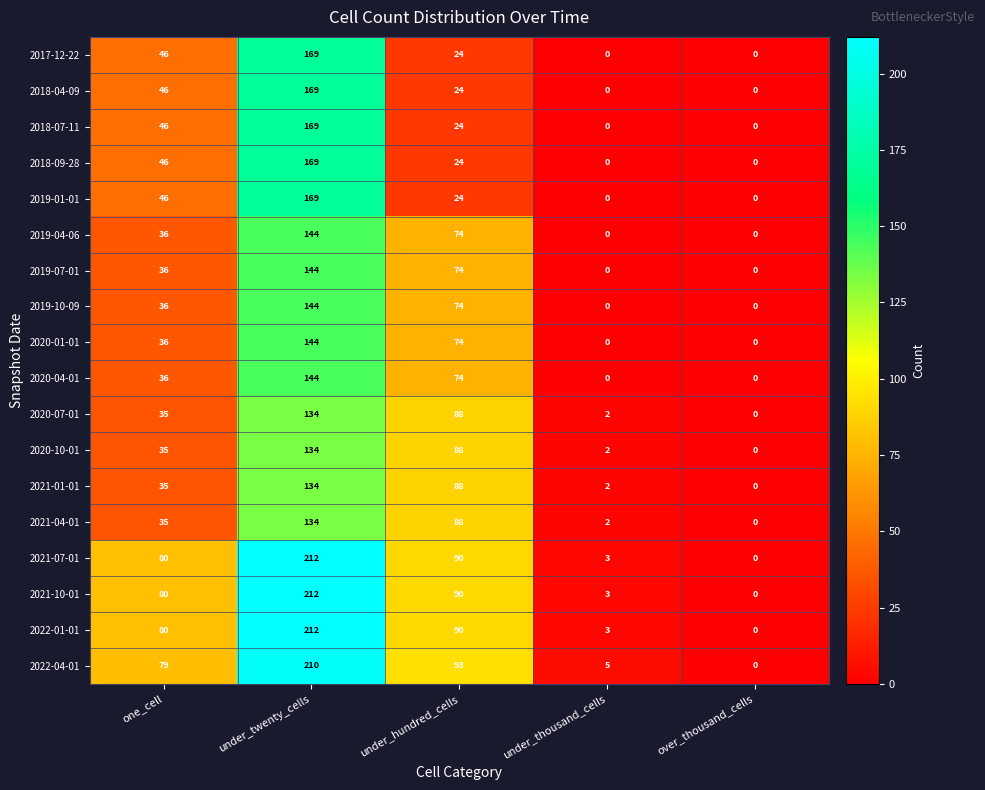

What value does the 2021-10-01 series have at one_cell, to the nearest 10?

80